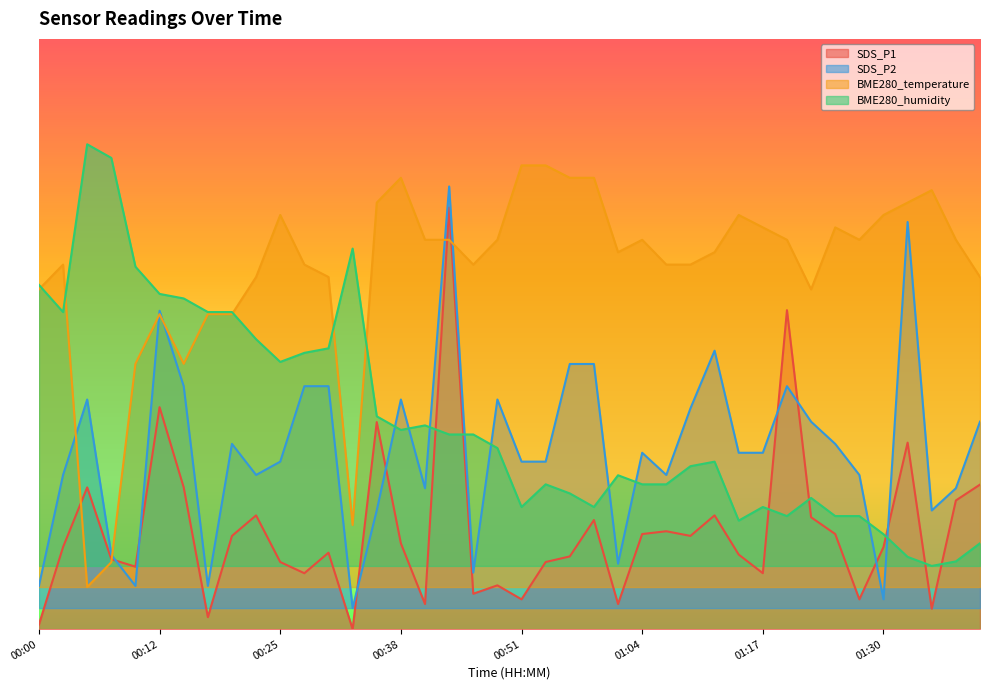

Which has a higher value, 01:19 or 00:23?

01:19